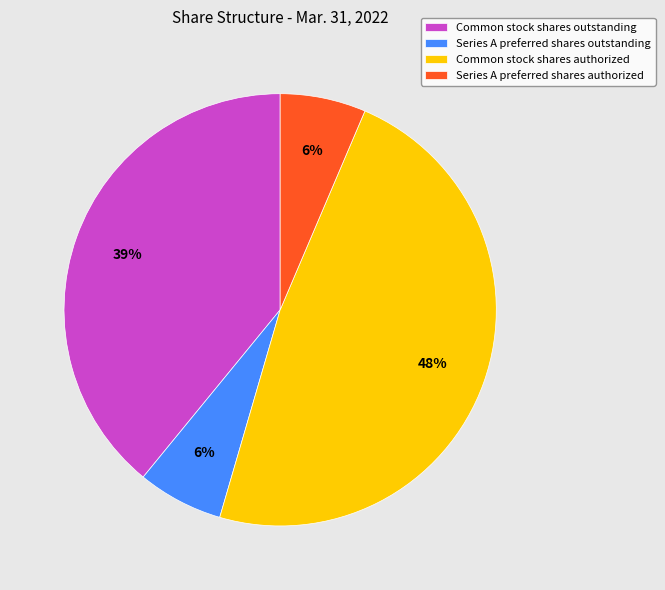

To the nearest percent, what is the average slice percentage?

25%